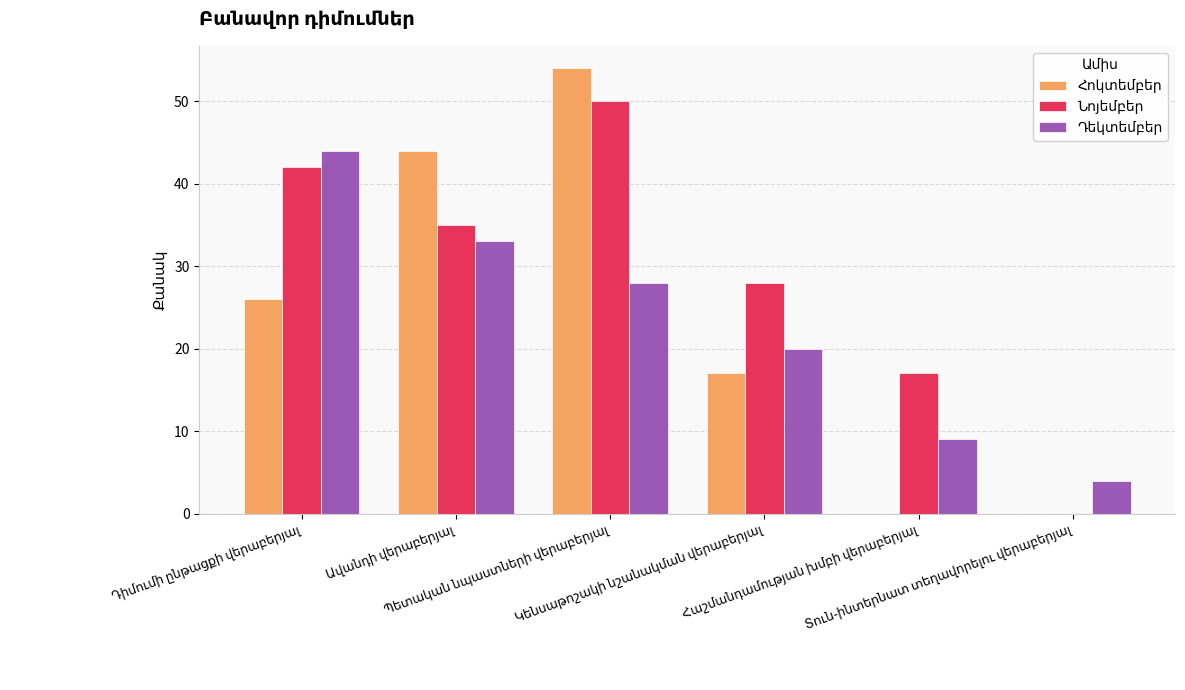

What is the maximum value shown in the chart?

54